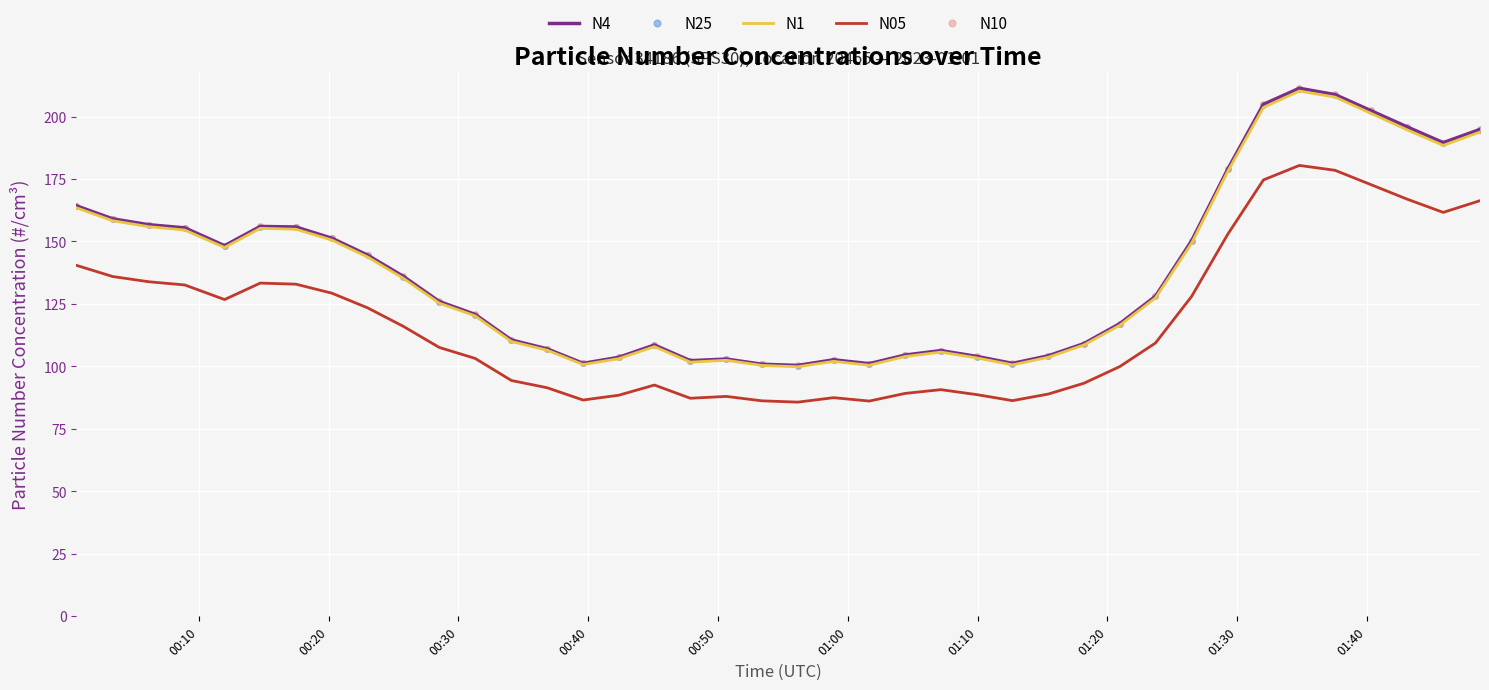

True or false: N1 and N4 intersect in this chart.

False